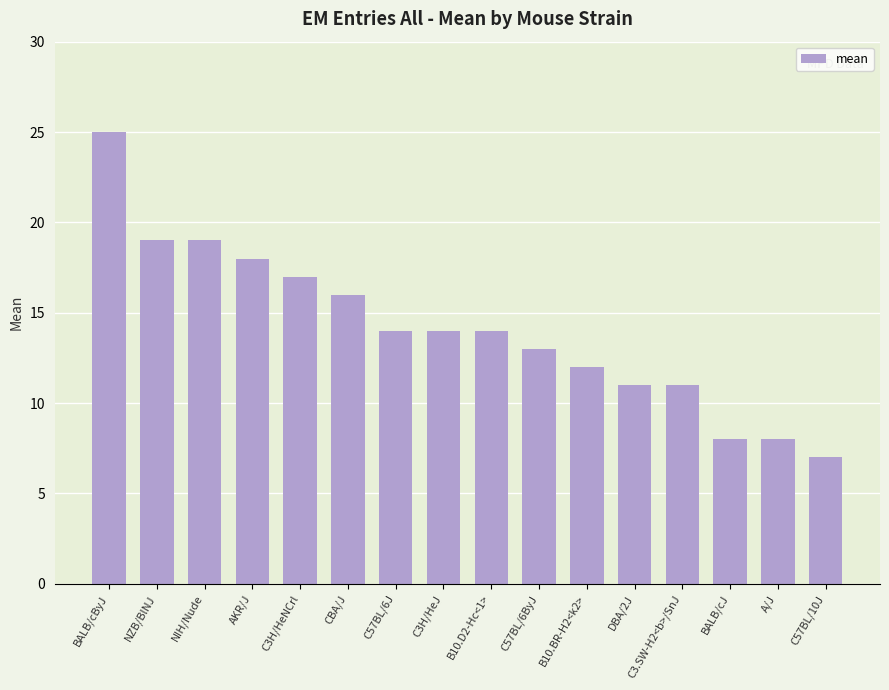

At which category does the chart reach its minimum across all series?

C57BL/10J